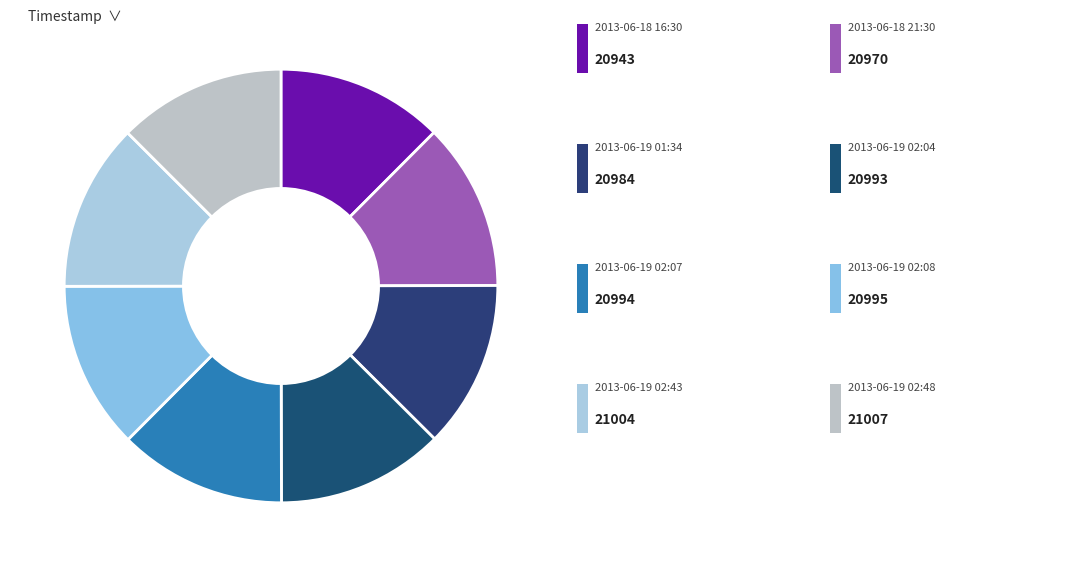

What is the smallest slice in the pie chart?

2013-06-18 16:30